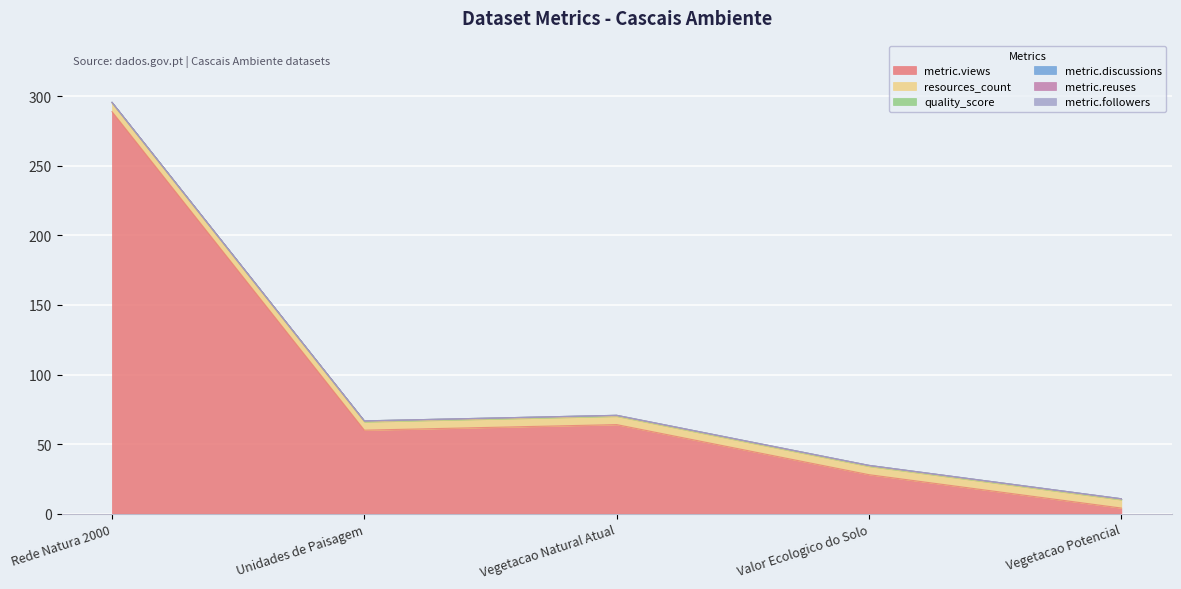

Is the value of metric.followers at Unidades de Paisagem greater than the value of metric.discussions at Vegetacao Potencial?

No